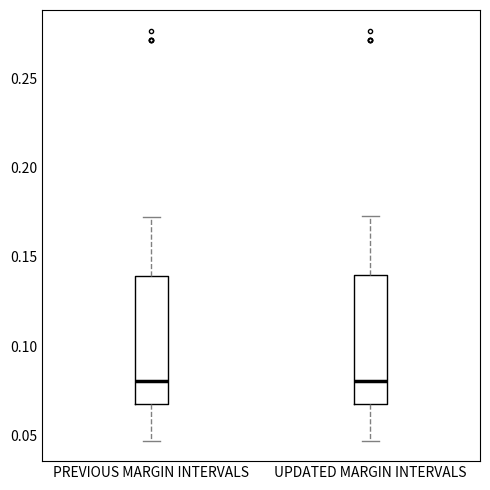

Where does the median line of the box for PREVIOUS MARGIN INTERVALS sit on the y-axis? The values are not printed on the chart, so give them approximately, as read against the axis.

0.080